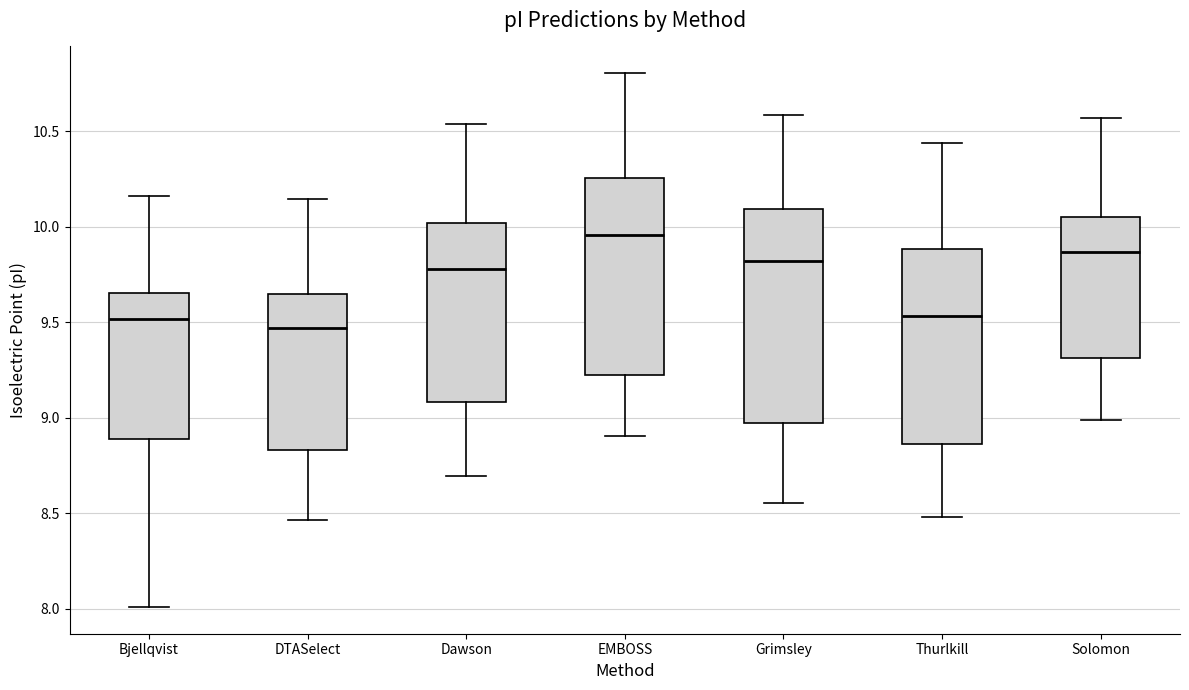

Reading left to right, read every box against the y-axis: the position of its median line, the range the box covers, and the ends of its whiskers. The values are not printed on the chart, so give them approximately, as read against the axis.

Bjellqvist: median 9.50, box 8.90 to 9.65, whiskers 8.00 to 10.15
DTASelect: median 9.45, box 8.85 to 9.65, whiskers 8.45 to 10.15
Dawson: median 9.80, box 9.10 to 10.00, whiskers 8.70 to 10.55
EMBOSS: median 9.95, box 9.20 to 10.25, whiskers 8.90 to 10.80
Grimsley: median 9.80, box 9.00 to 10.10, whiskers 8.55 to 10.60
Thurlkill: median 9.55, box 8.85 to 9.90, whiskers 8.50 to 10.45
Solomon: median 9.85, box 9.30 to 10.05, whiskers 9.00 to 10.55